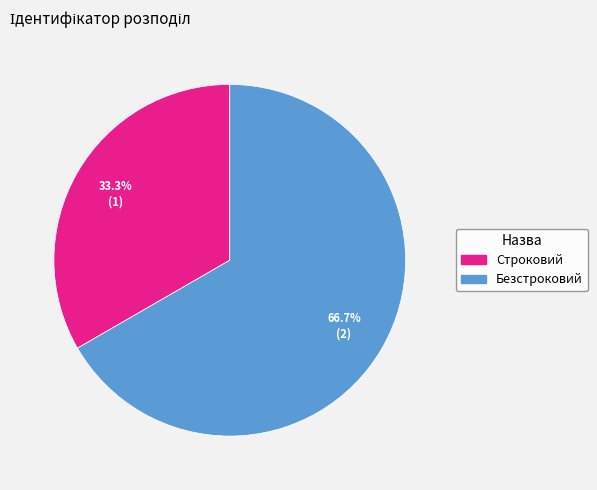

Approximately how many times larger is the value at Безстроковий compared to Строковий?

2.0